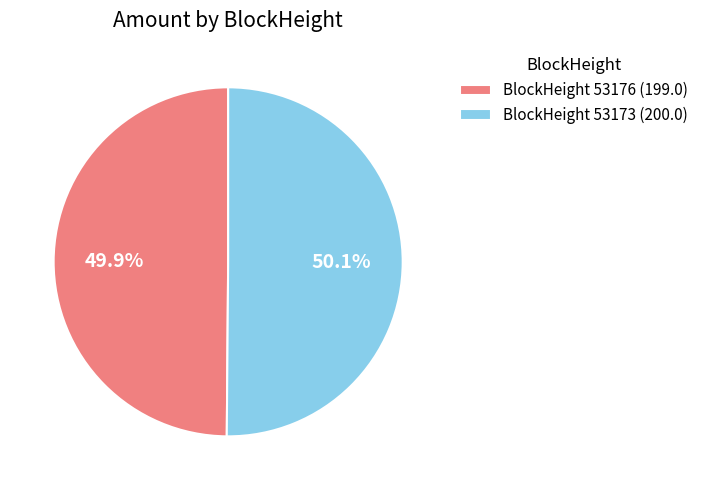

Is the sum of BlockHeight 53176 (199.0) and BlockHeight 53173 (200.0) greater than half?

Yes